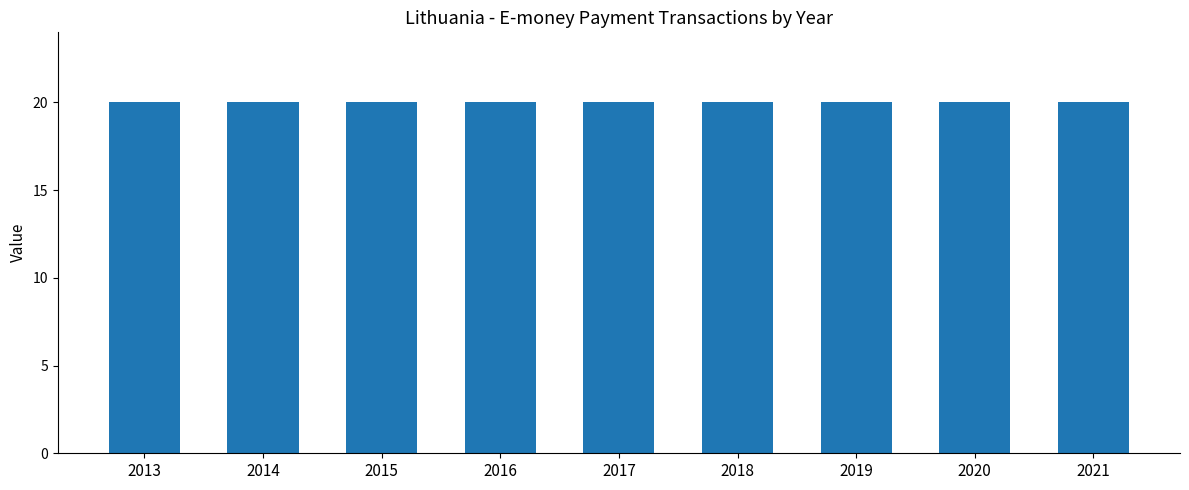

List the labels in order of UNIT_MULT value, smallest first.

2013, 2014, 2015, 2016, 2017, 2018, 2019, 2020, 2021